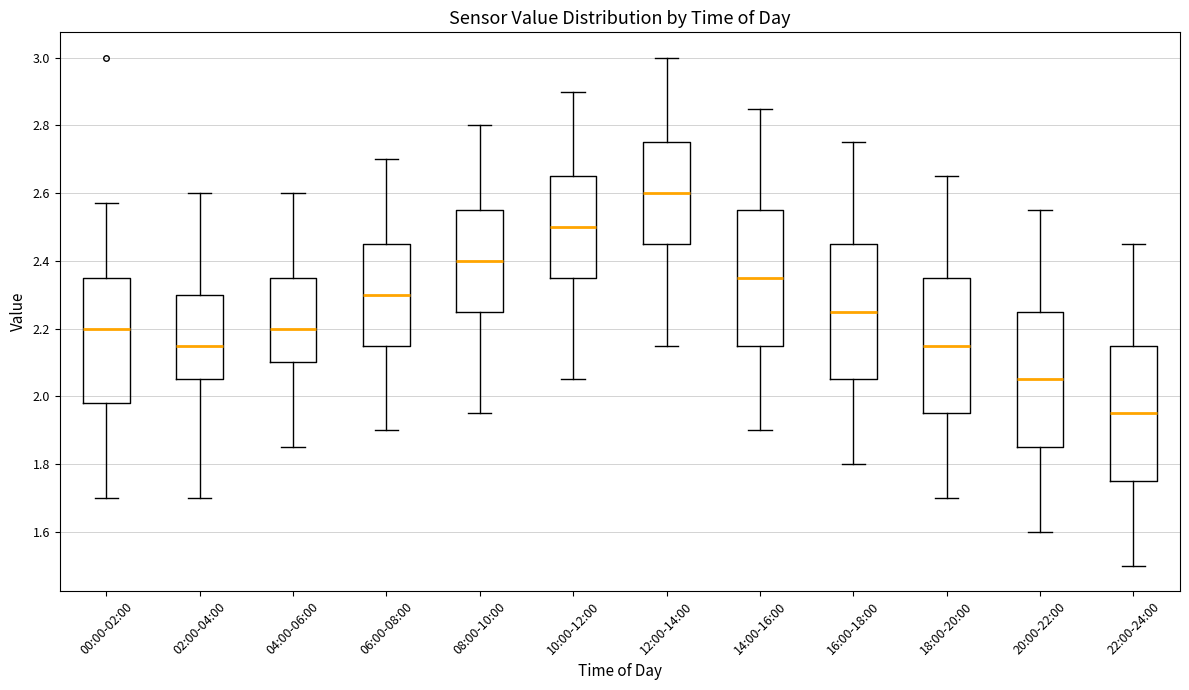

Reading left to right, transcribe this box plot: for each box, give where its median line is, the range the box spans, and where its two whiskers end, as read against the y-axis. The values are not printed on the chart, so give them approximately, as read against the axis.

00:00-02:00: median 2.20, box 1.98 to 2.36, whiskers 1.70 to 2.58
02:00-04:00: median 2.16, box 2.06 to 2.30, whiskers 1.70 to 2.60
04:00-06:00: median 2.20, box 2.10 to 2.36, whiskers 1.86 to 2.60
06:00-08:00: median 2.30, box 2.16 to 2.46, whiskers 1.90 to 2.70
08:00-10:00: median 2.40, box 2.26 to 2.56, whiskers 1.96 to 2.80
10:00-12:00: median 2.50, box 2.36 to 2.66, whiskers 2.06 to 2.90
12:00-14:00: median 2.60, box 2.46 to 2.76, whiskers 2.16 to 3.00
14:00-16:00: median 2.36, box 2.16 to 2.56, whiskers 1.90 to 2.86
16:00-18:00: median 2.26, box 2.06 to 2.46, whiskers 1.80 to 2.76
18:00-20:00: median 2.16, box 1.96 to 2.36, whiskers 1.70 to 2.66
20:00-22:00: median 2.06, box 1.86 to 2.26, whiskers 1.60 to 2.56
22:00-24:00: median 1.96, box 1.76 to 2.16, whiskers 1.50 to 2.46